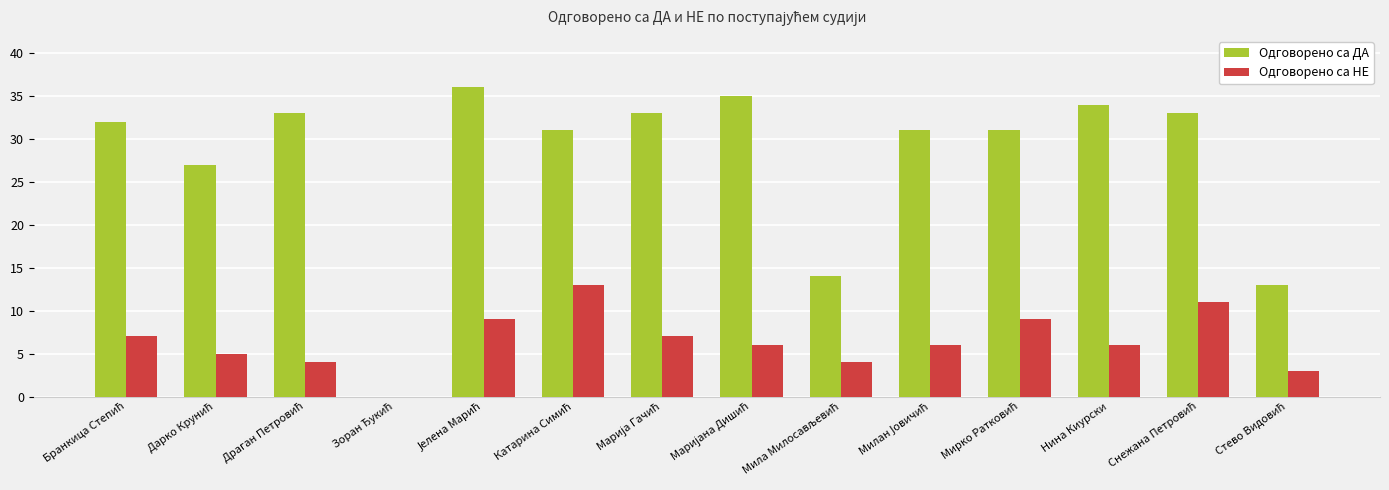

Which series has the widest spread of values?

Одговорено са ДА